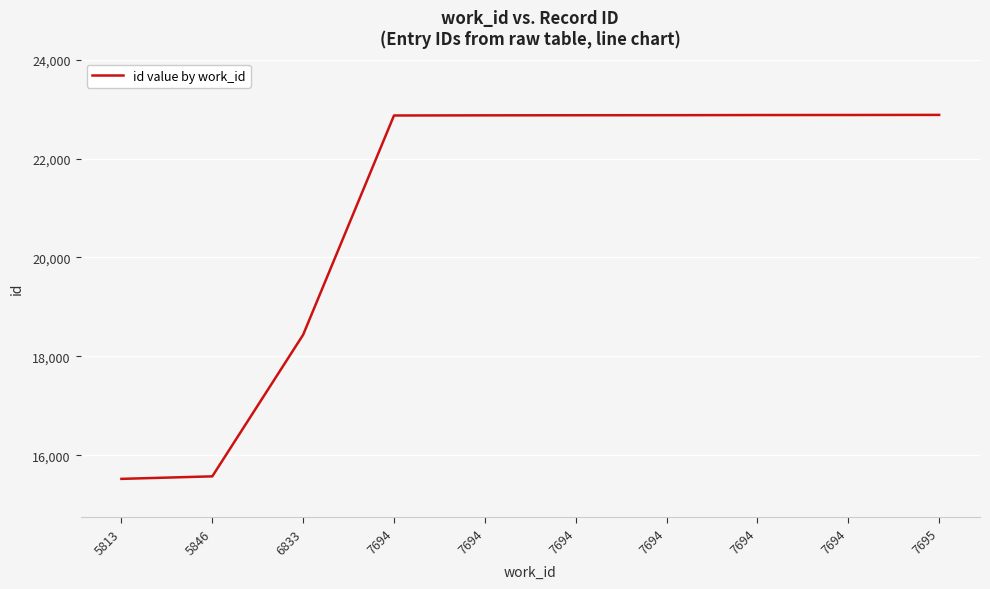

What is the value of the 4th point from the left?

22871